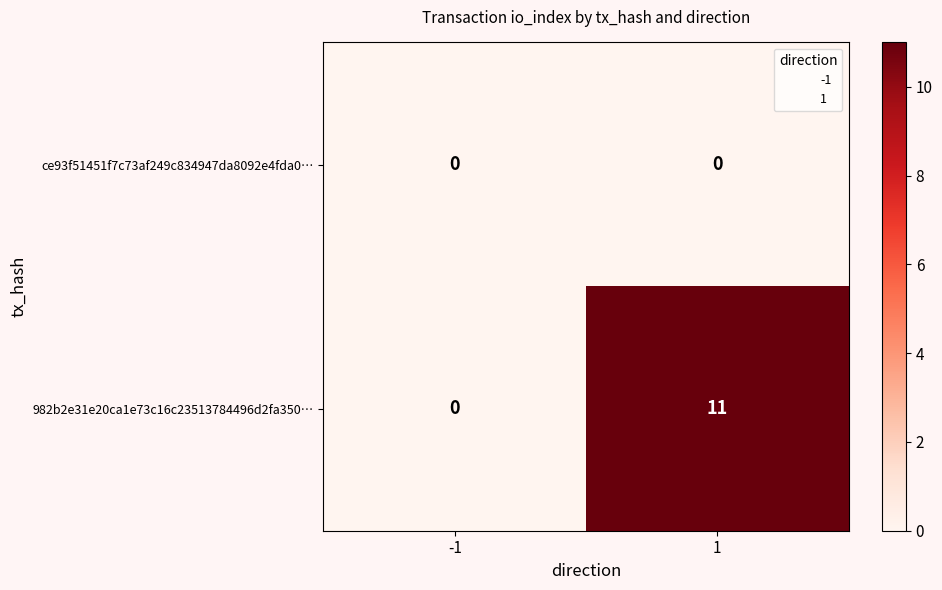

List the series in order of their peak value, highest first.

982b2e31e20ca1e73c16c23513784496d2fa350…, ce93f51451f7c73af249c834947da8092e4fda0…